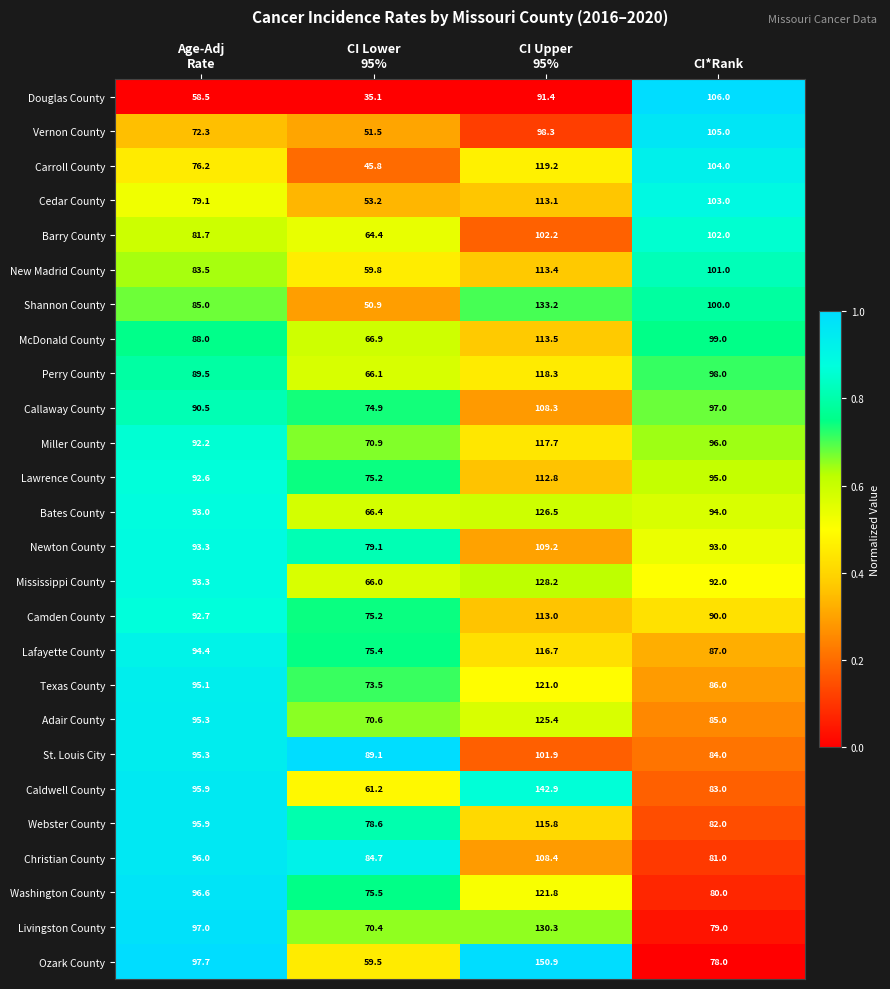

At which category is the sum across all series the highest?

CI Upper
95%